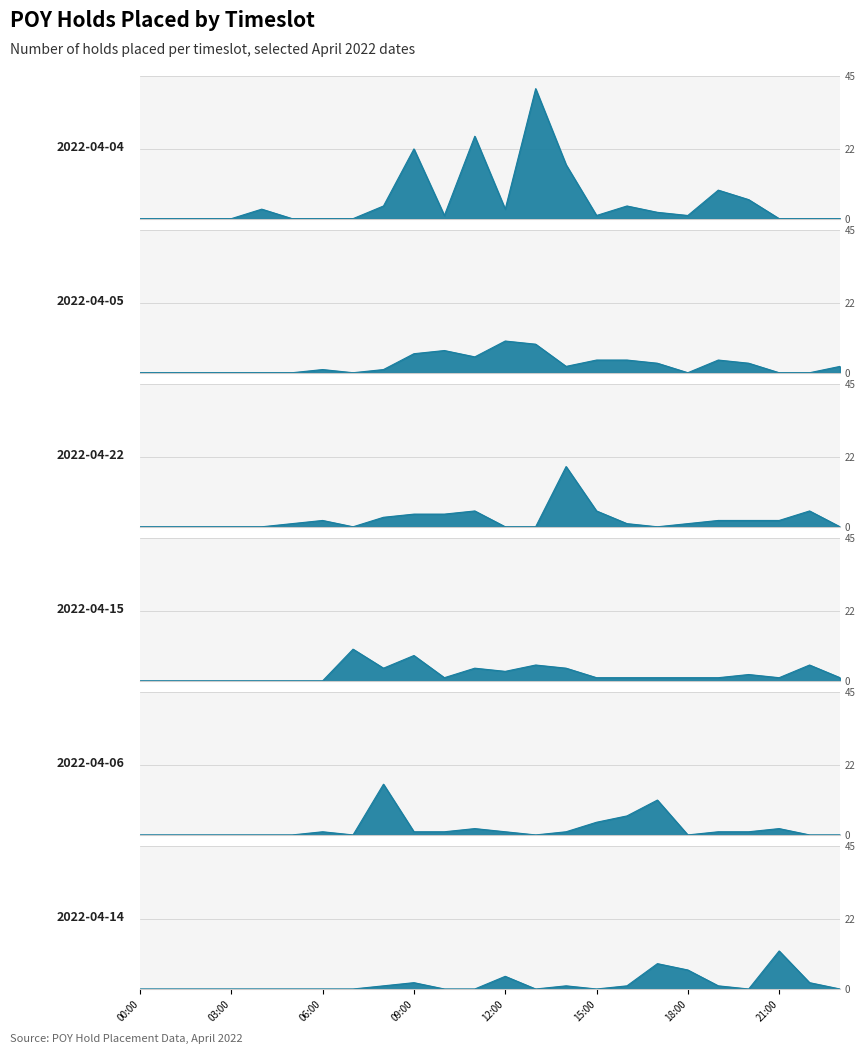

What is the difference between the maximum and minimum values in the 2022-04-05 series?

10